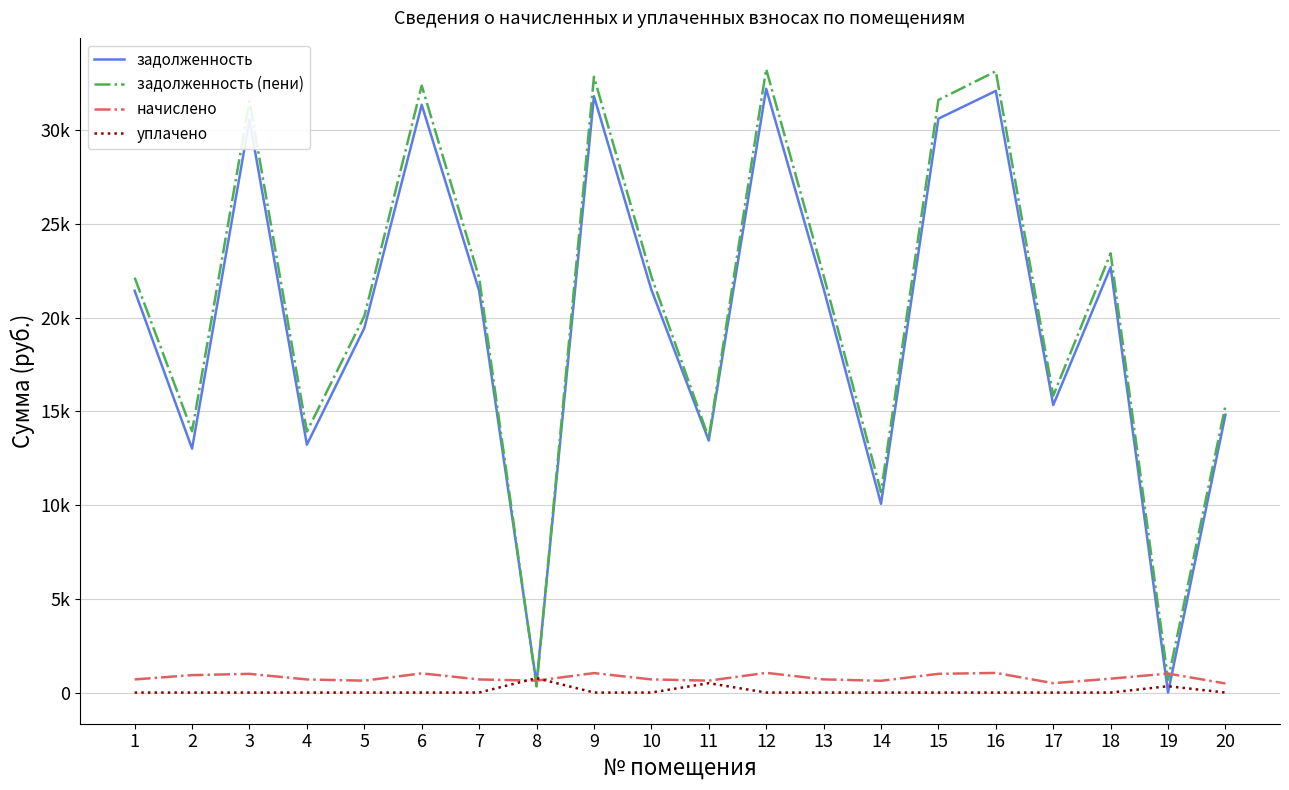

Which series has the widest spread of values?

задолженность (пени)